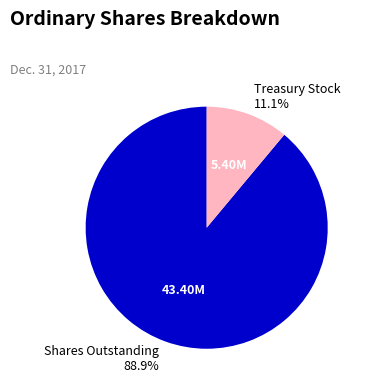

What is the majority slice?

Shares Outstanding